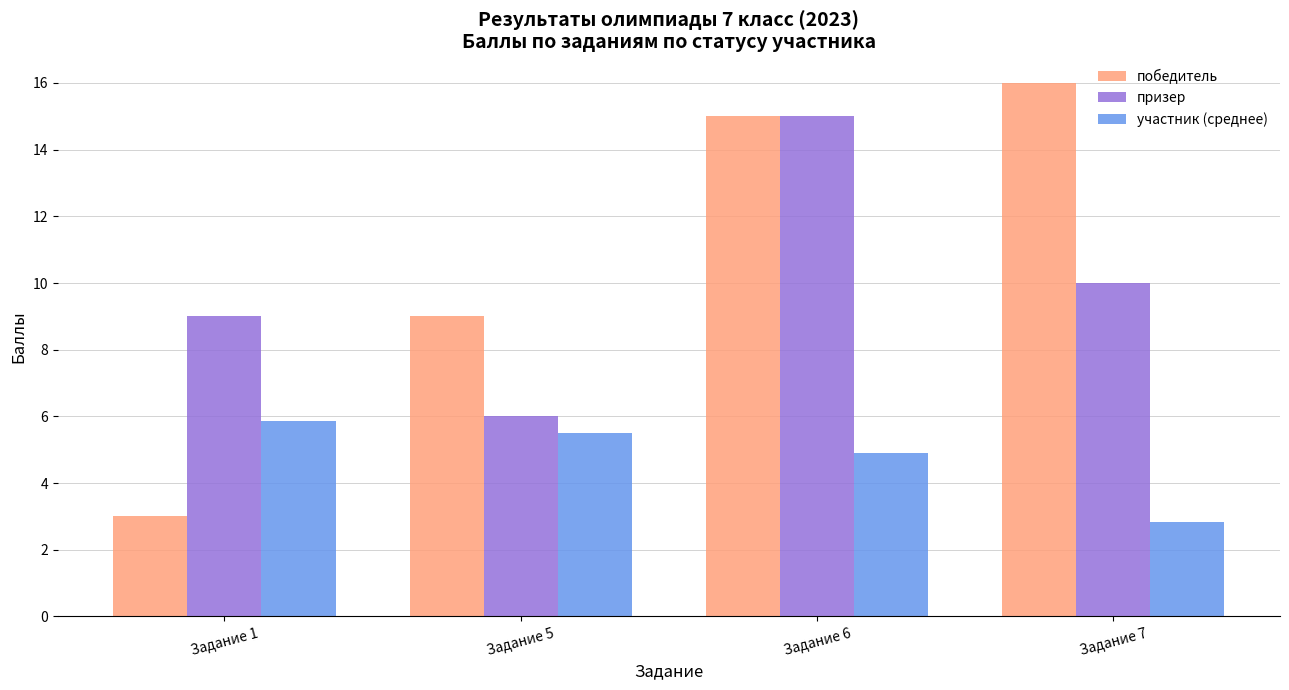

The призер series shows 9.0 at Задание 1. True or false?

True